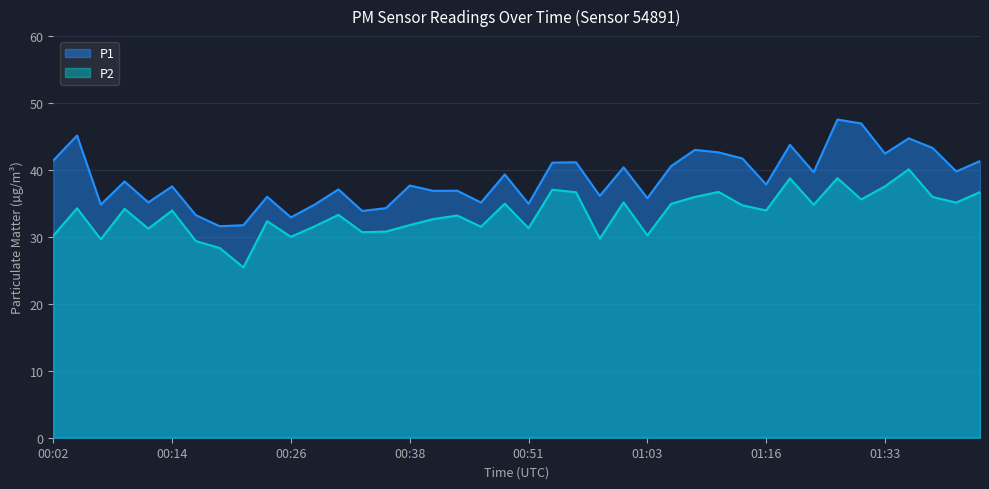

True or false: P2 and P1 intersect in this chart.

False